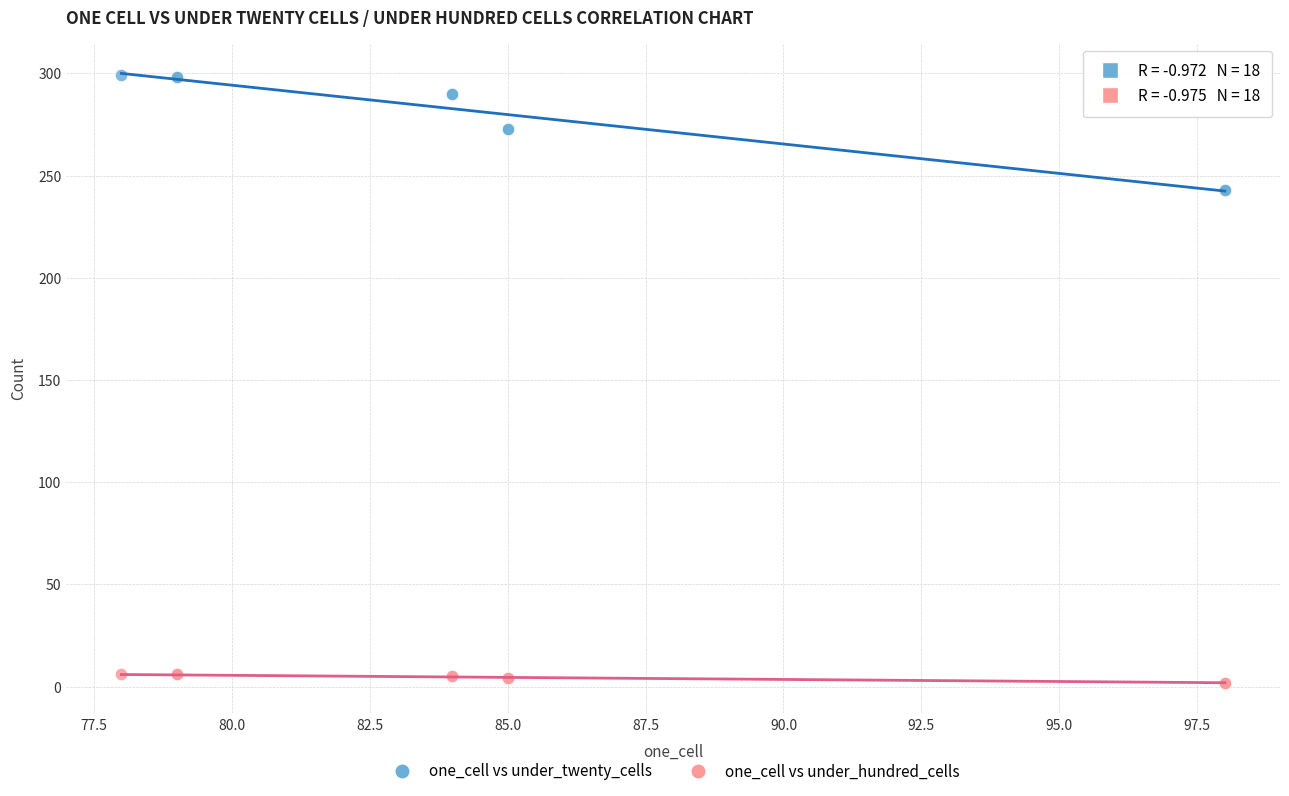

What are all the series names shown in the legend?

one_cell vs under_twenty_cells, one_cell vs under_hundred_cells